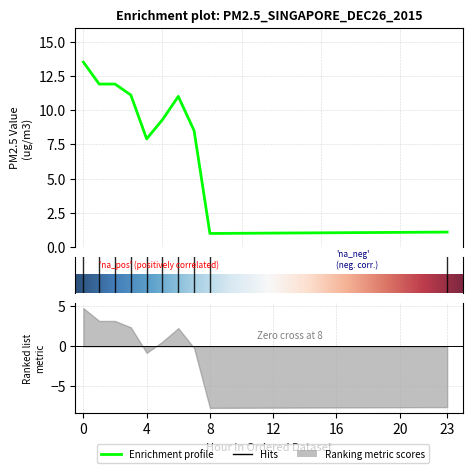

What is the greatest value displayed?

13.5